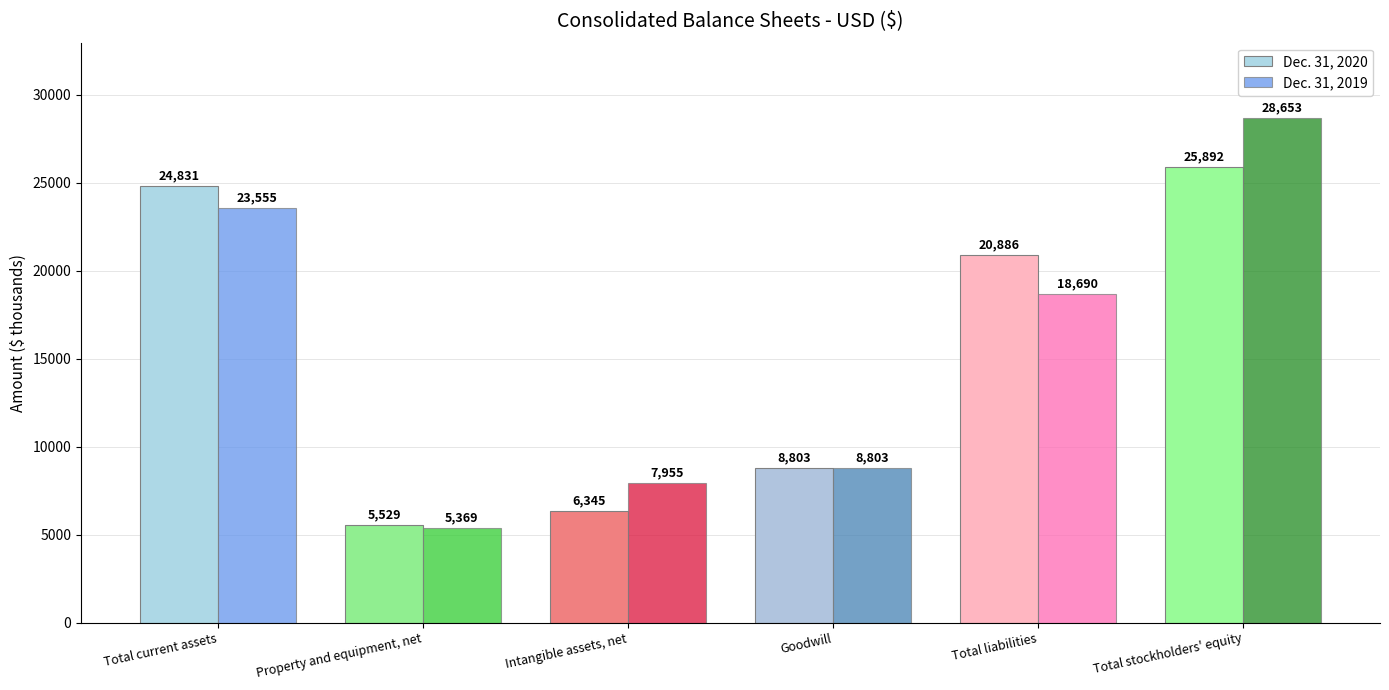

What is the value of the Dec. 31, 2019 bar at the 4th from the left?

8803